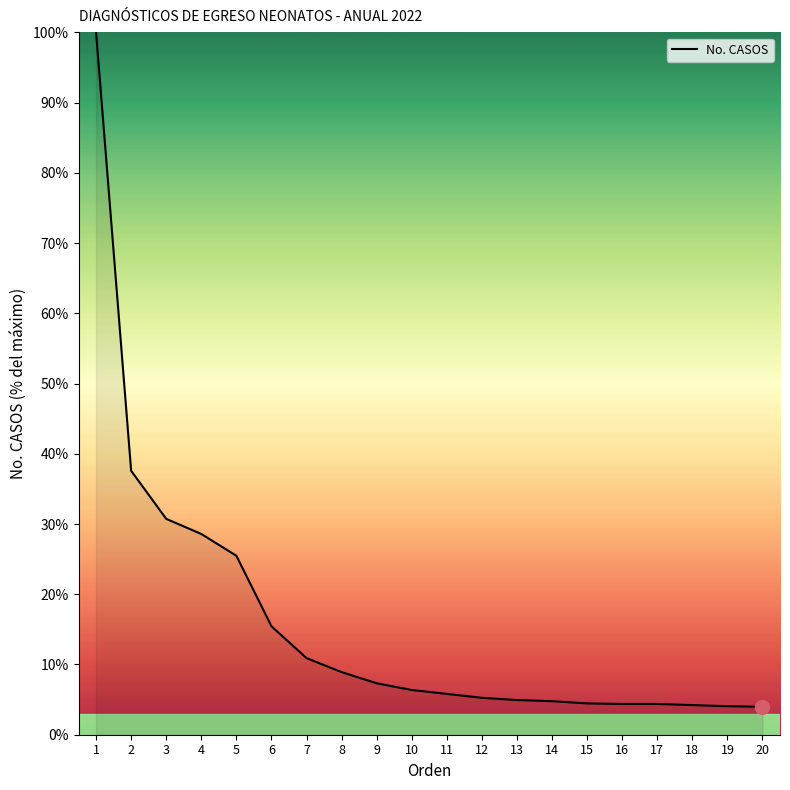

What is the difference between the values at 2 and 11?

31.8